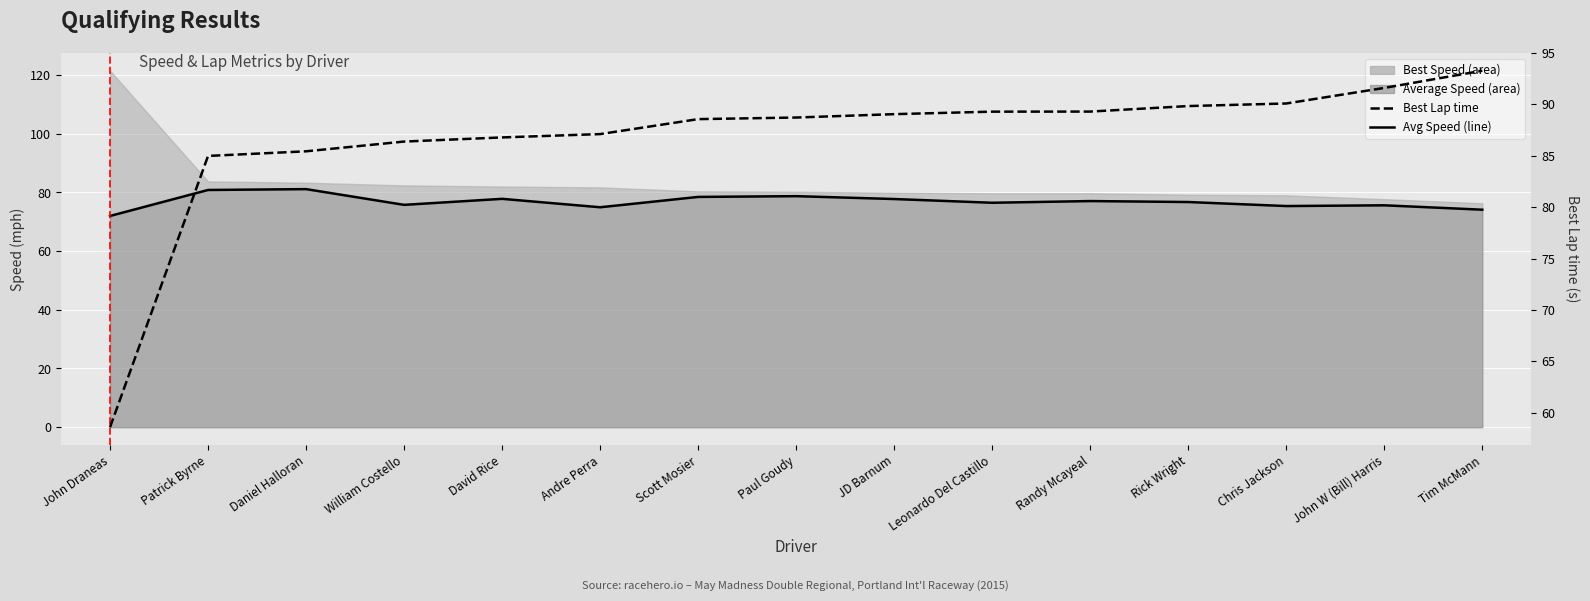

What is the total value across all series at John Draneas?

130.6